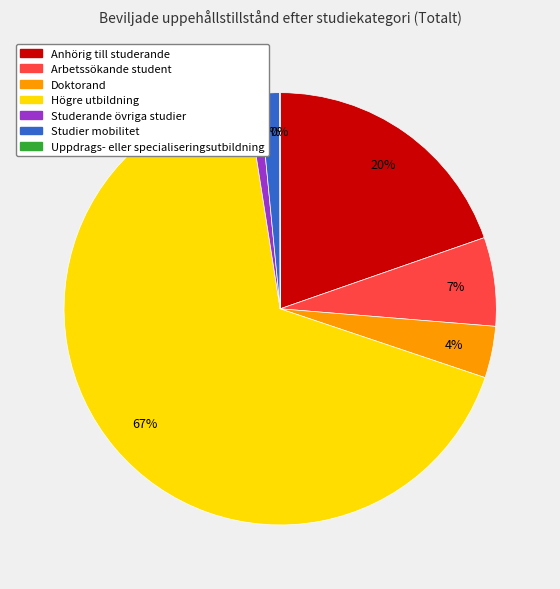

To the nearest percent, what percentage of the pie is Anhörig till studerande?

20%